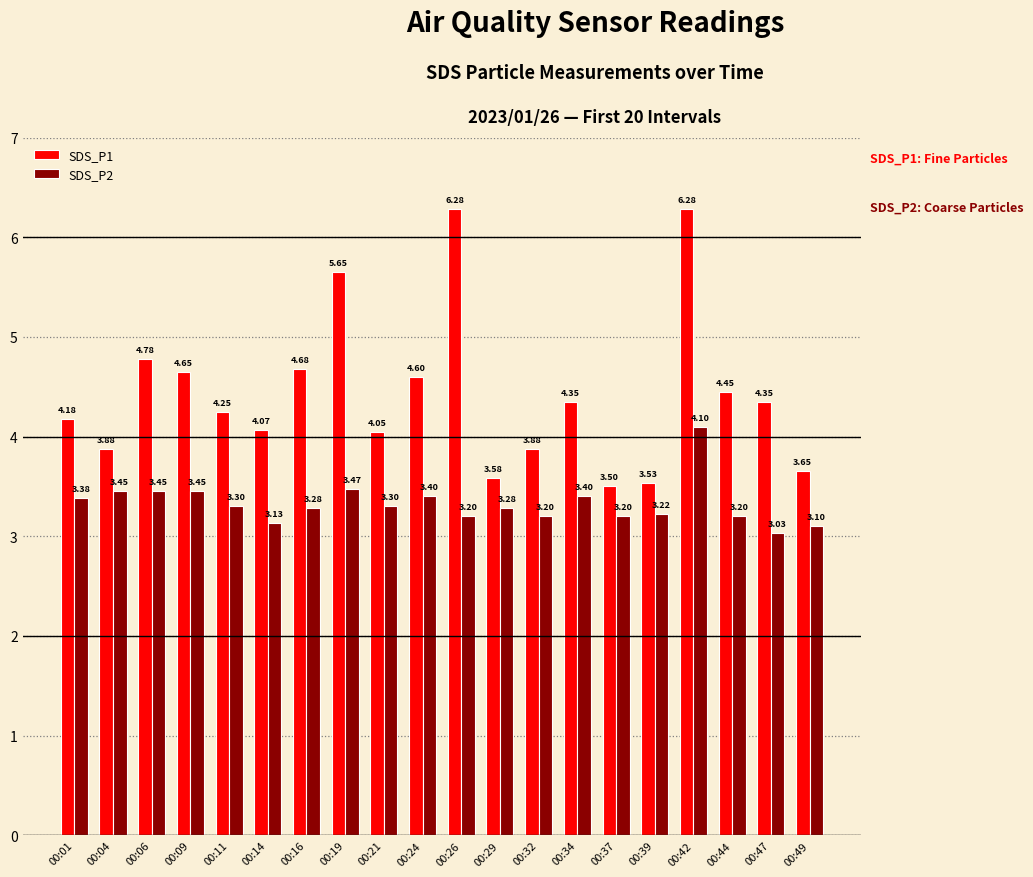

What are all the series names shown in the legend?

SDS_P1, SDS_P2